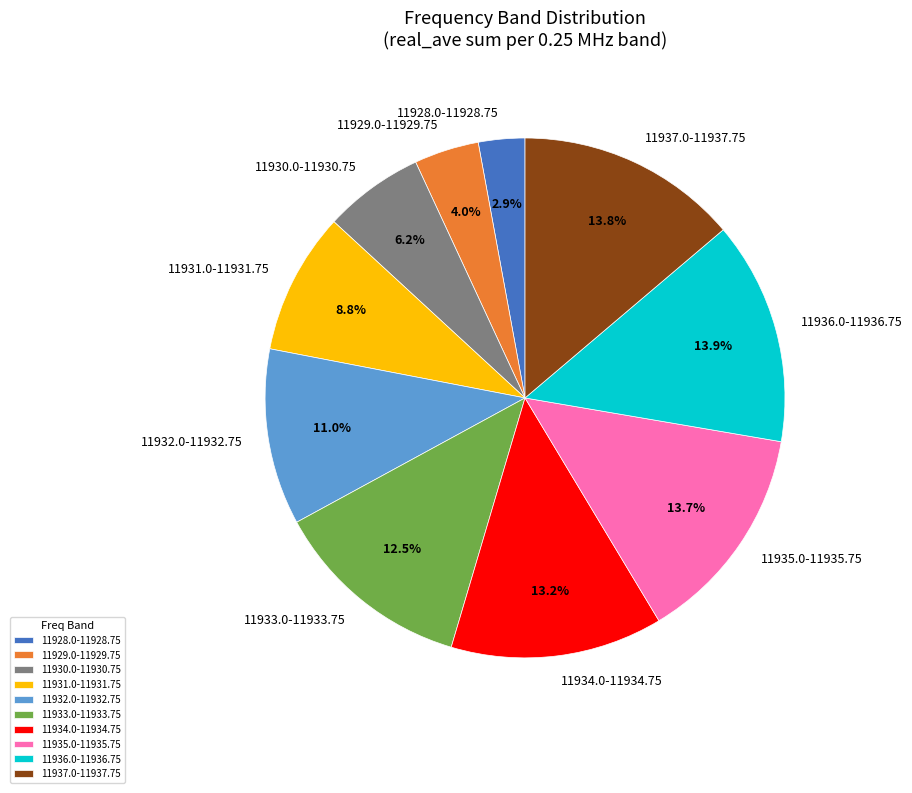

What is the smallest slice in the pie chart?

11928.0-11928.75